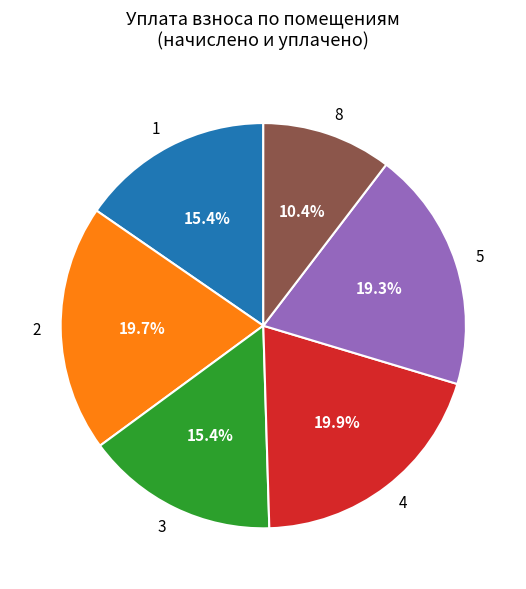

Which slice is the smallest?

8